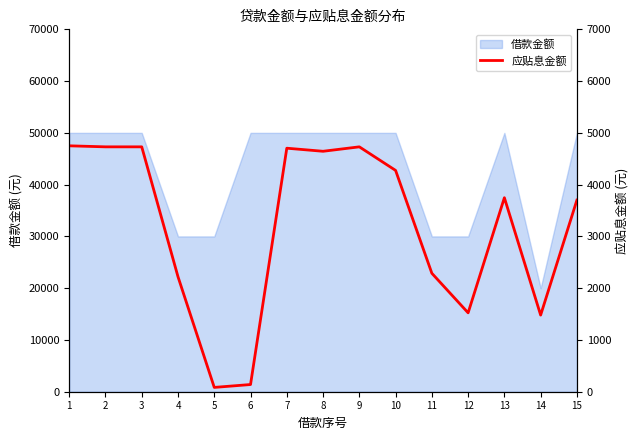

Where does the data first go above 3747?

1